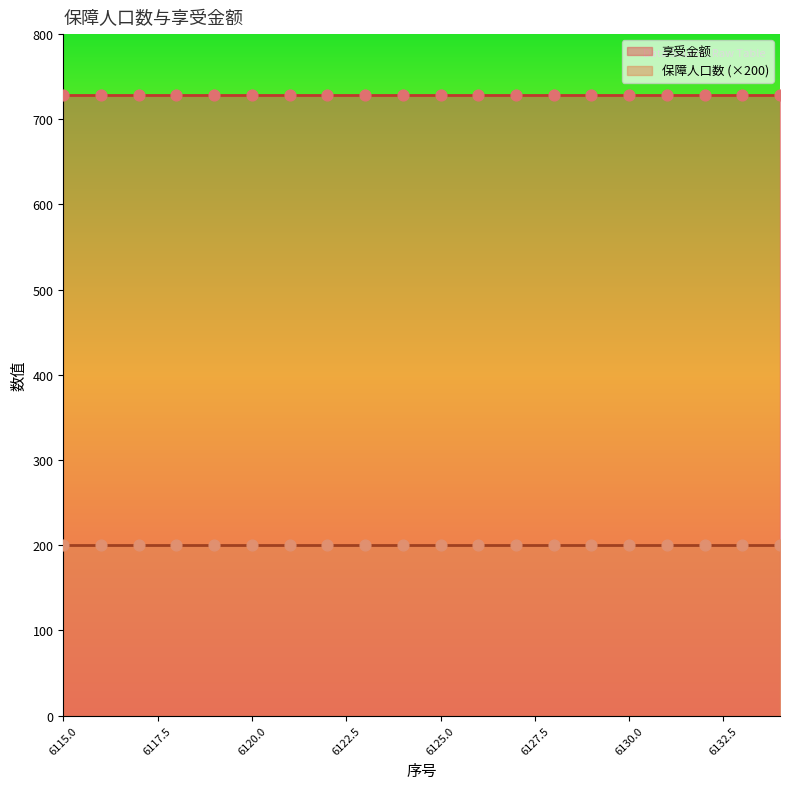

Is the value of 享受金额 at 6116 greater than the value of 保障人口数 at 6122?

Yes